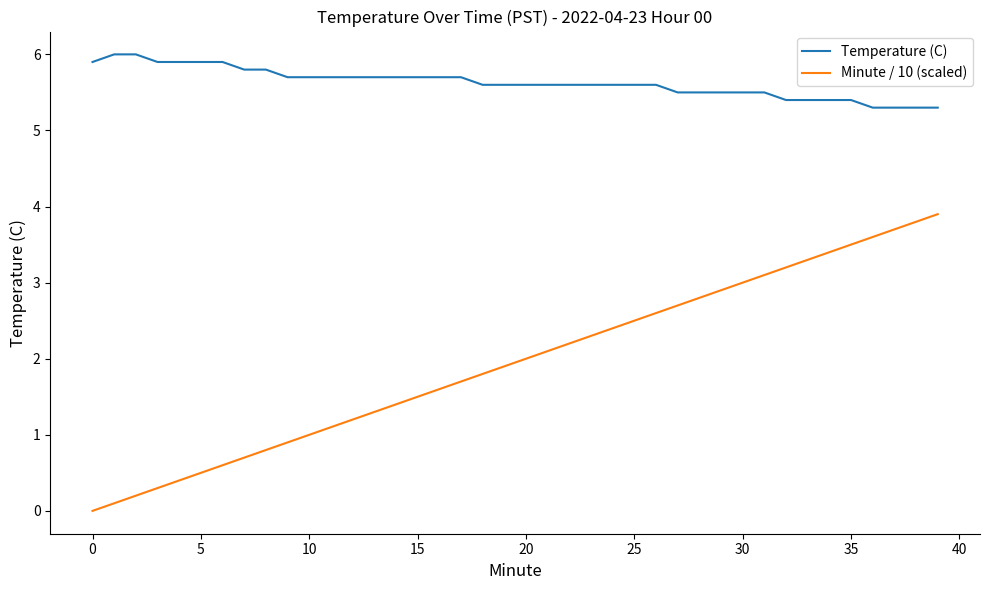

What is the difference between the maximum and minimum values in the Minute / 10 (scaled) series?

3.9